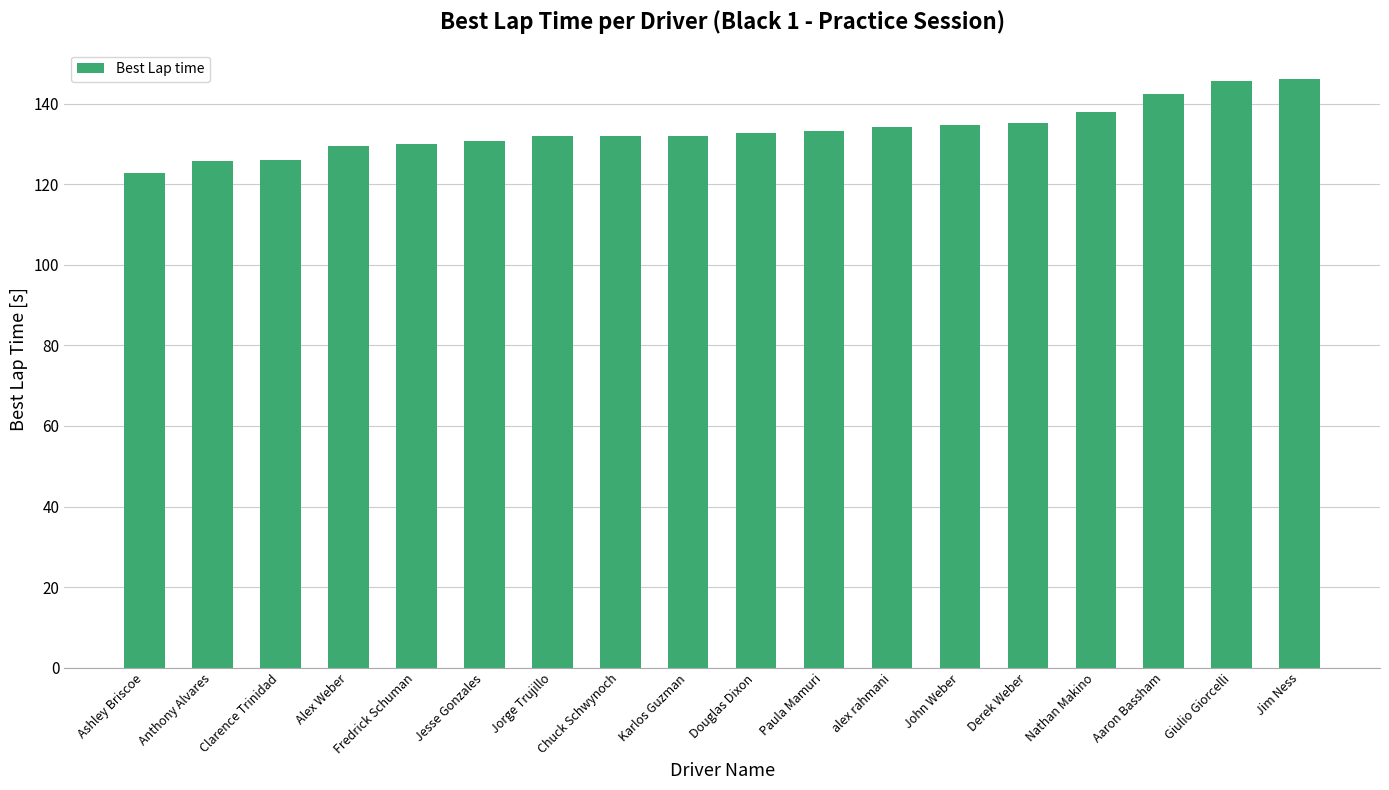

Approximately how many times larger is the value at alex rahmani compared to Fredrick Schuman?

1.0